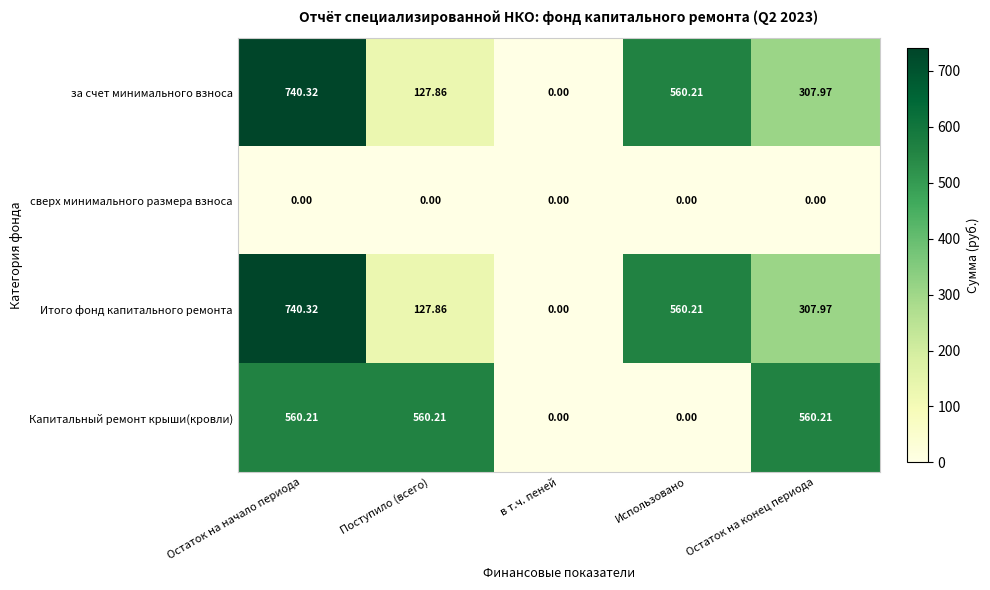

At which label does за счет минимального взноса reach its minimum?

в т.ч. пеней